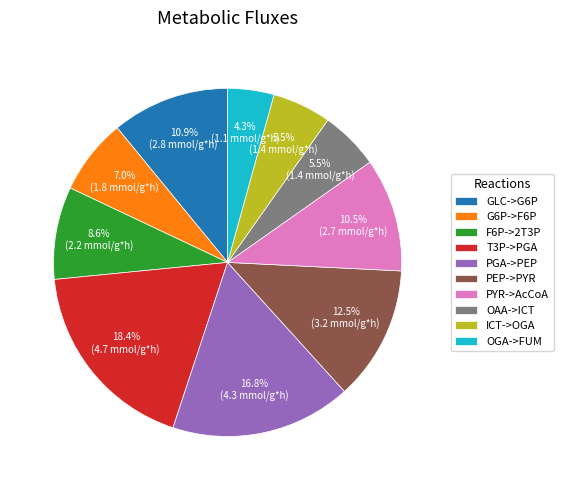

What percentage is NOT represented by T3P->PGA?

81.6%